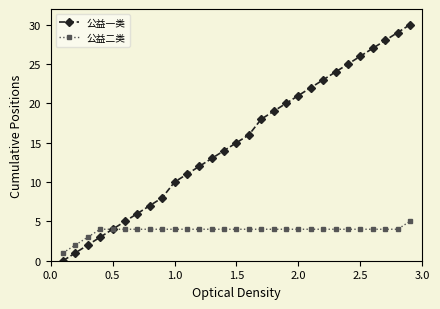

Which series has the largest total across all categories?

公益一类